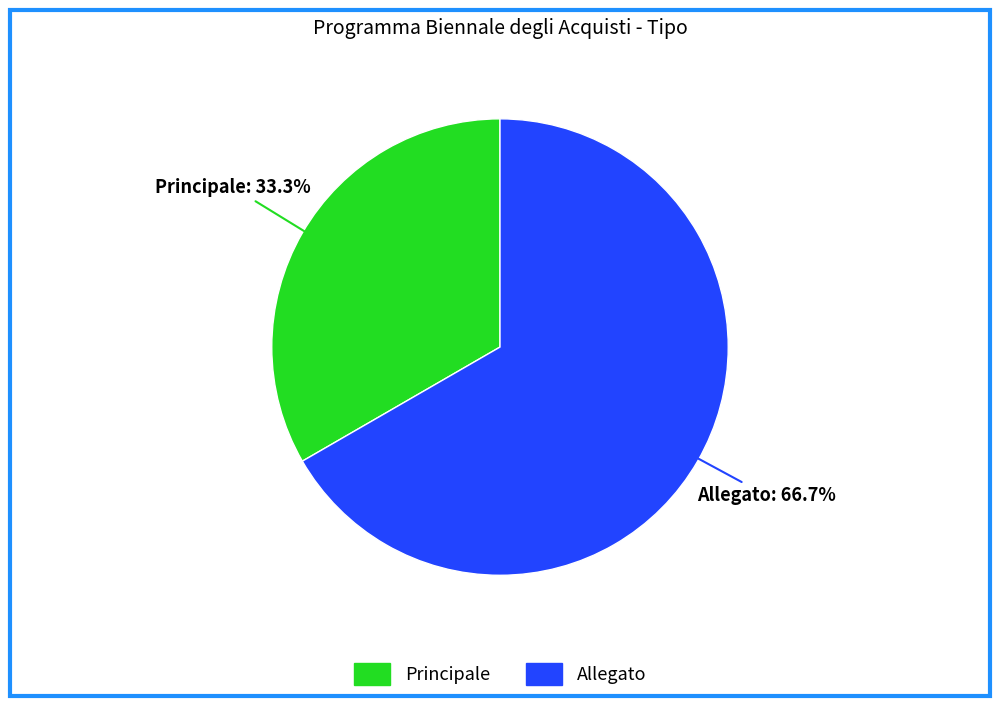

Does Allegato account for over 50% of the chart?

Yes